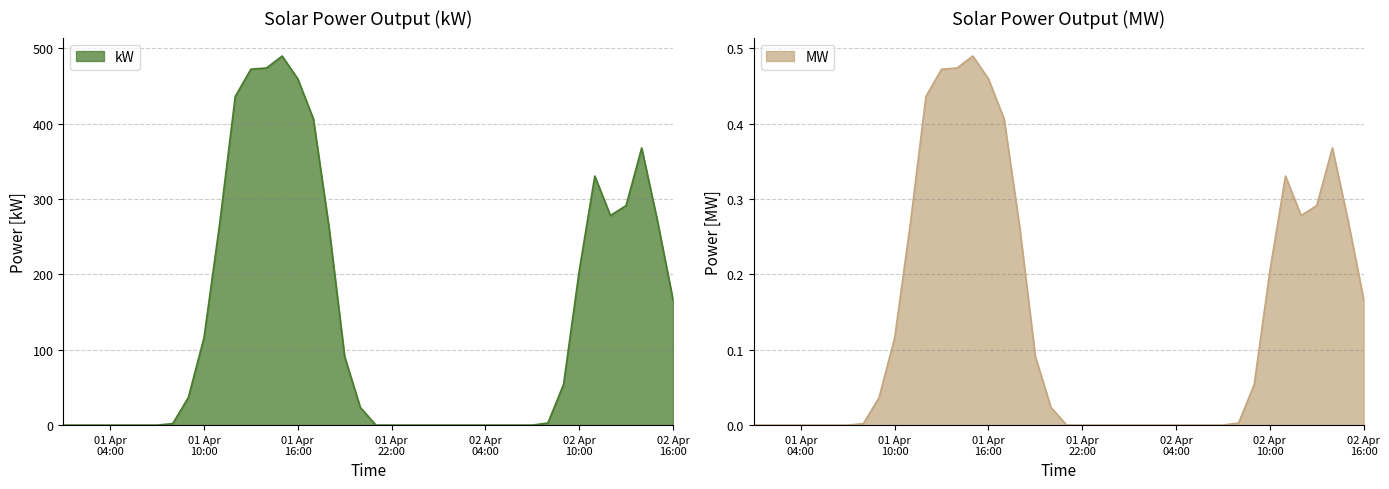

True or false: MW has more than 0 points higher than both neighbors.

True